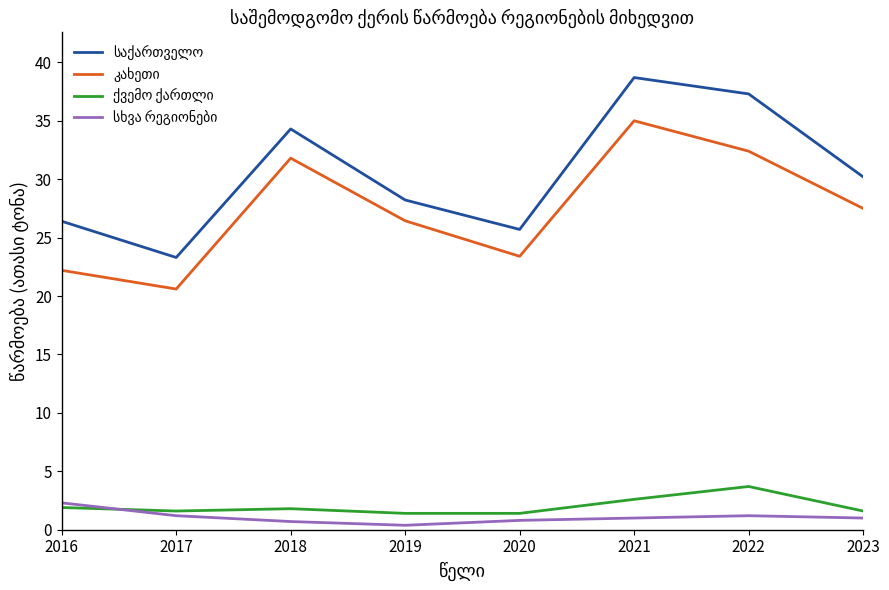

What is the total value across all series at 2016?

52.8